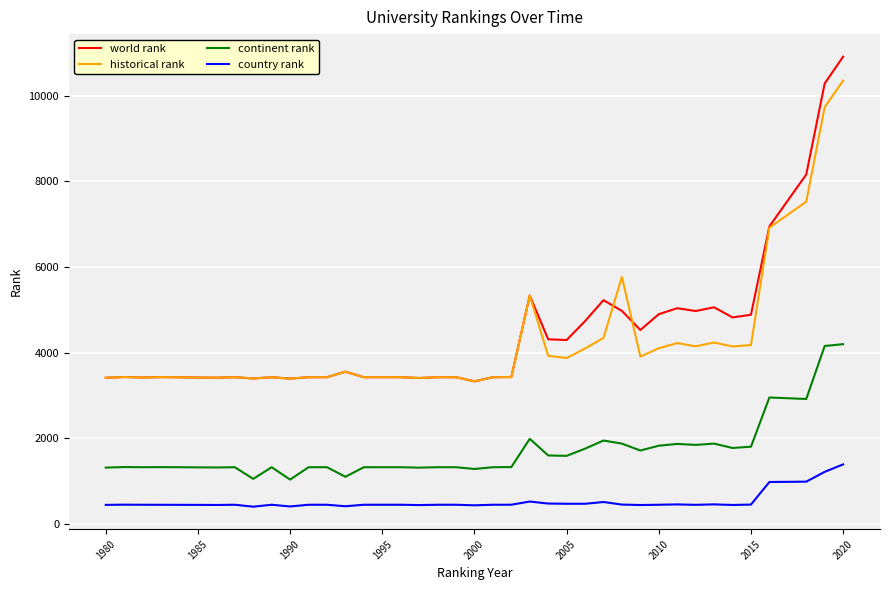

Which series has the widest spread of values?

world rank